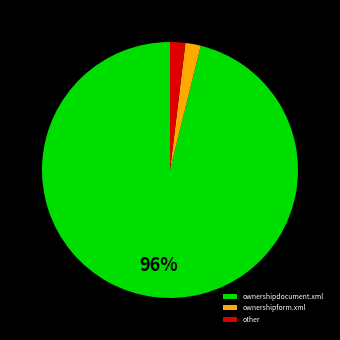

Which slice is the largest?

ownershipdocument.xml